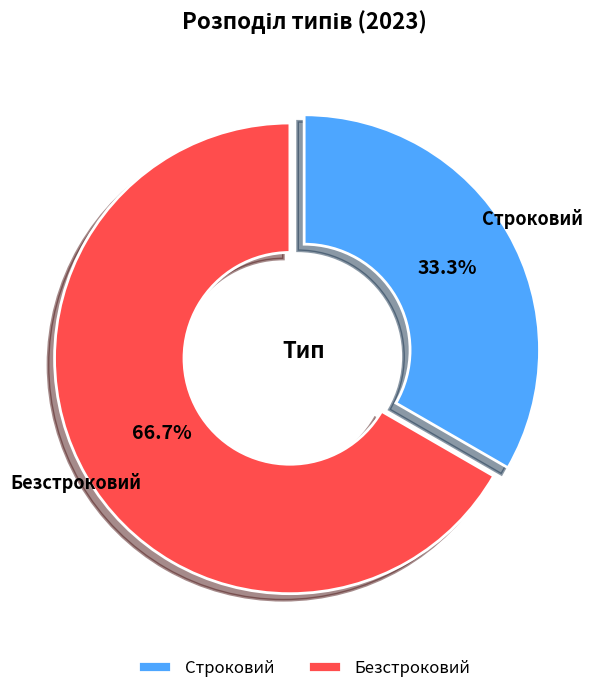

To the nearest percent, what is the difference between the largest and smallest slice percentages?

33%